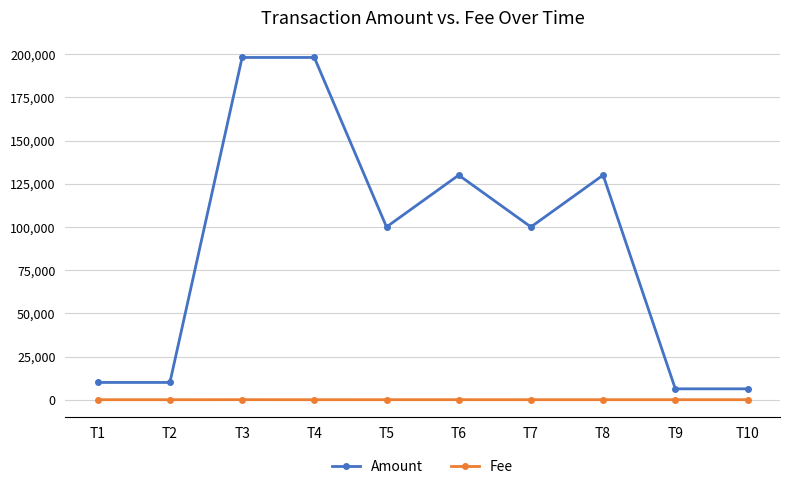

Which series has the widest spread of values?

Amount